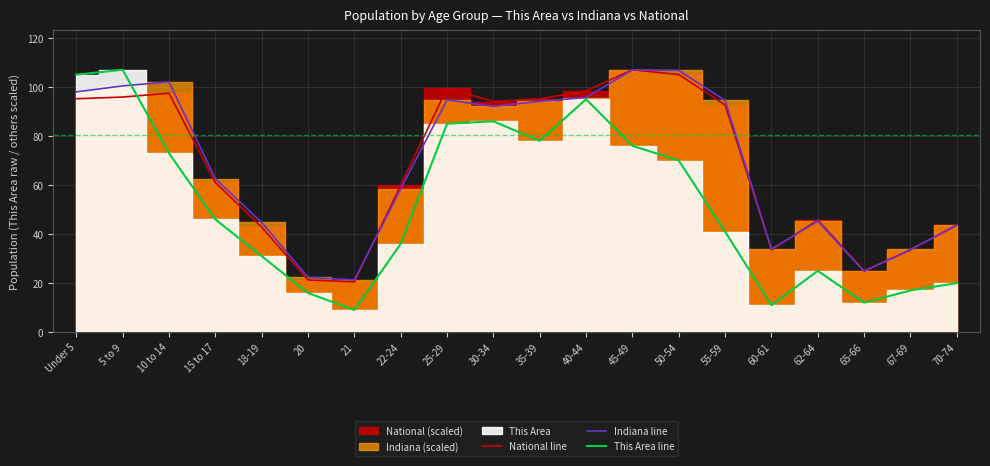

Where is the first local maximum for This Area line?

5 to 9